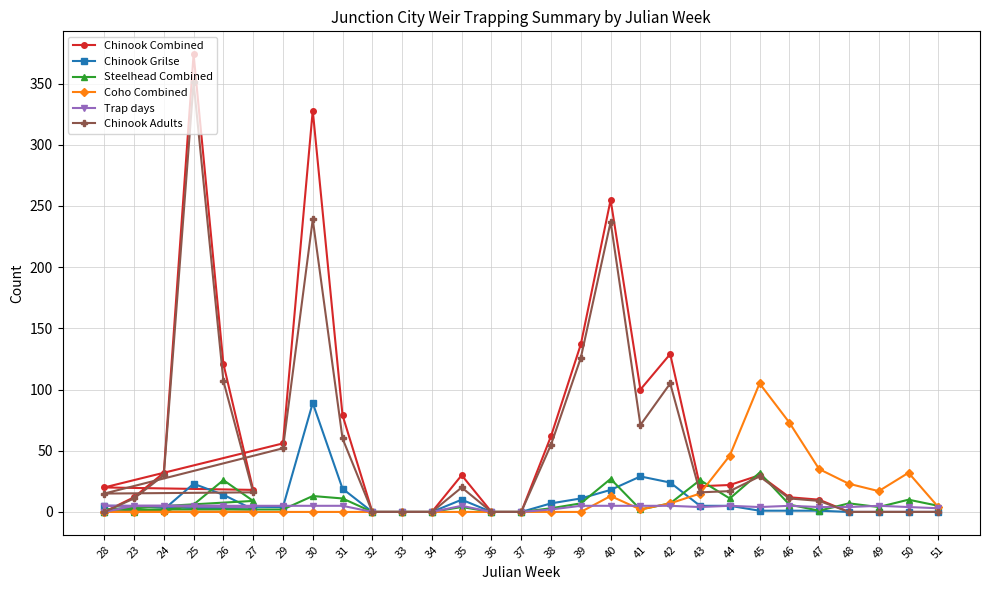

What is the sum of all Steelhead Combined values?

222